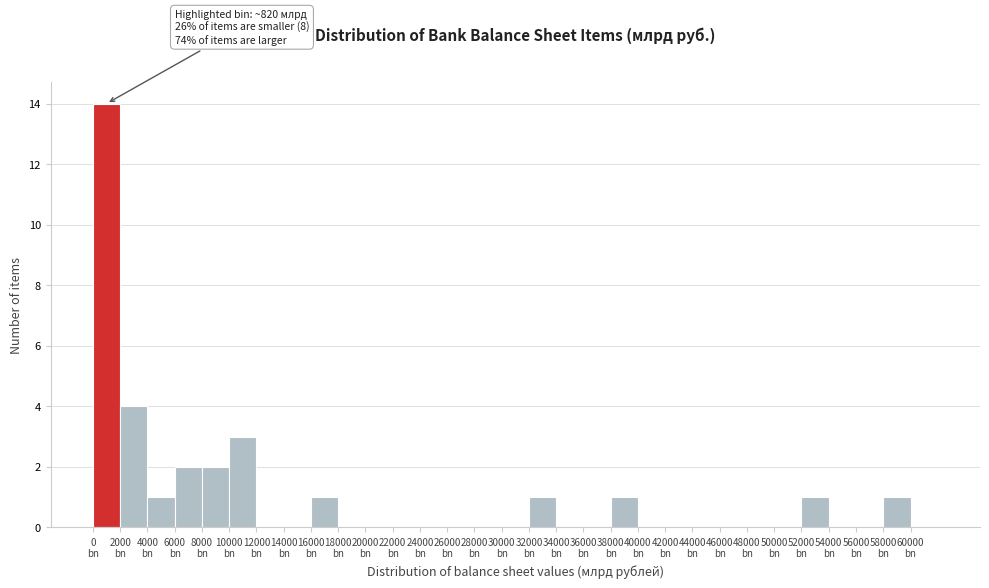

What is the sum of all values?

31